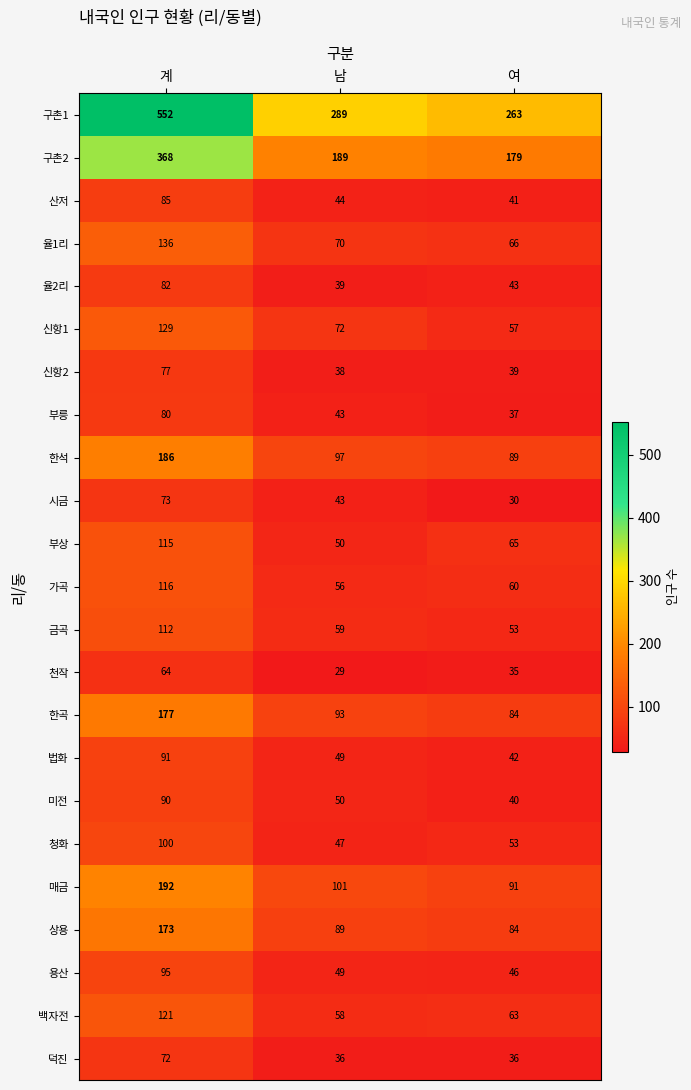

What is the difference between the 율1리 values at 여 and 남?

4